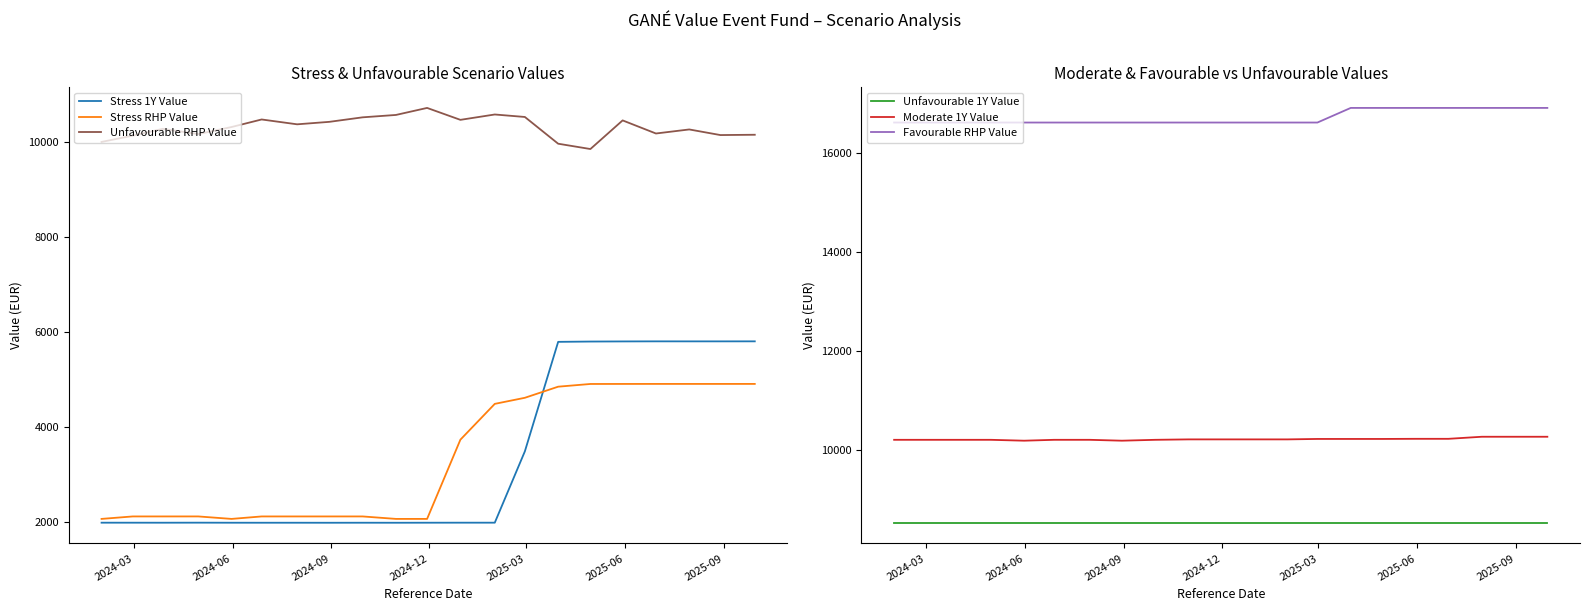

True or false: Unfavourable RHP Value and Stress 1Y Value cross at least once.

False